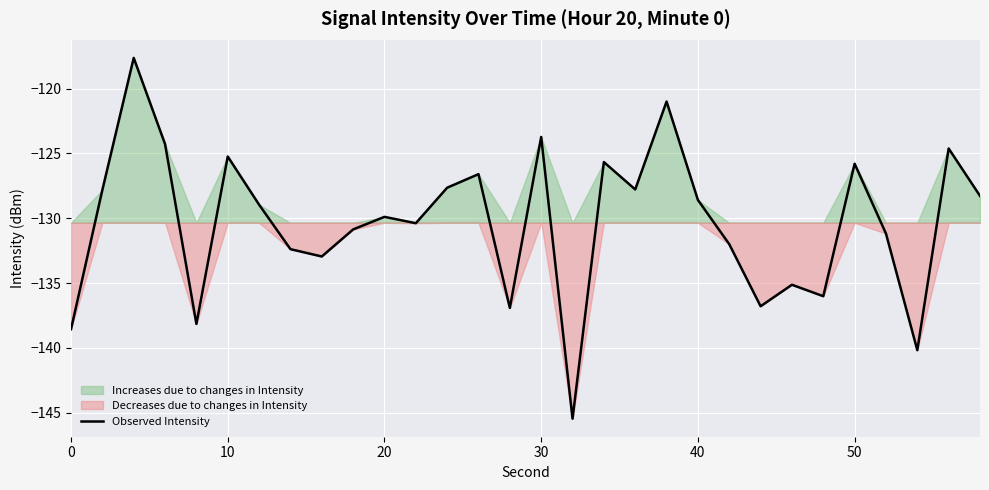

The Observed Intensity series shows -123.7 at 30. True or false?

True